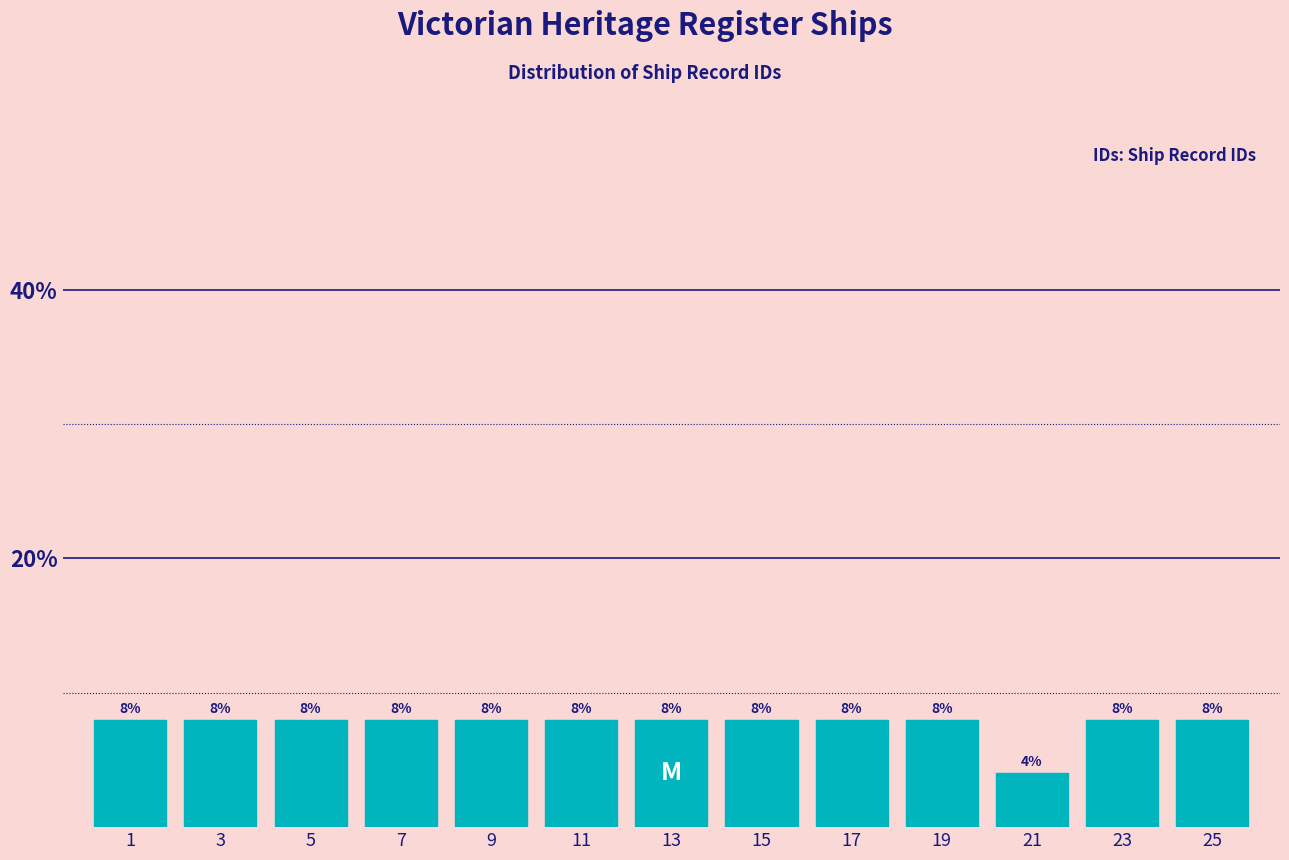

Reading right to left, what are all the values shown in this chart?

8	8	4	8	8	8	8	8	8	8	8	8	8